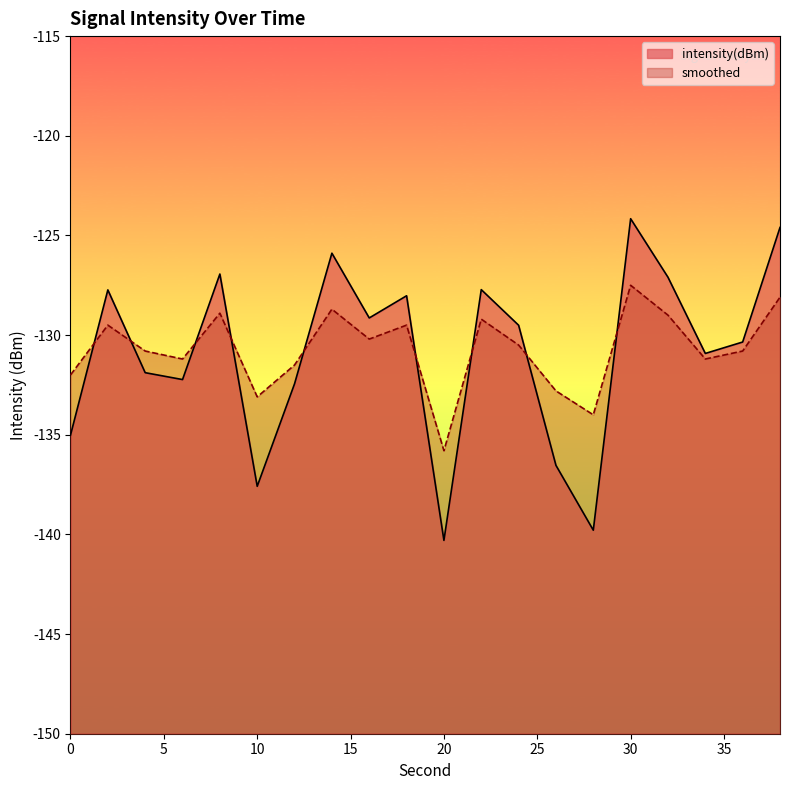

What is the sum of the intensity(dBm) values at 10 and 0?

-272.6